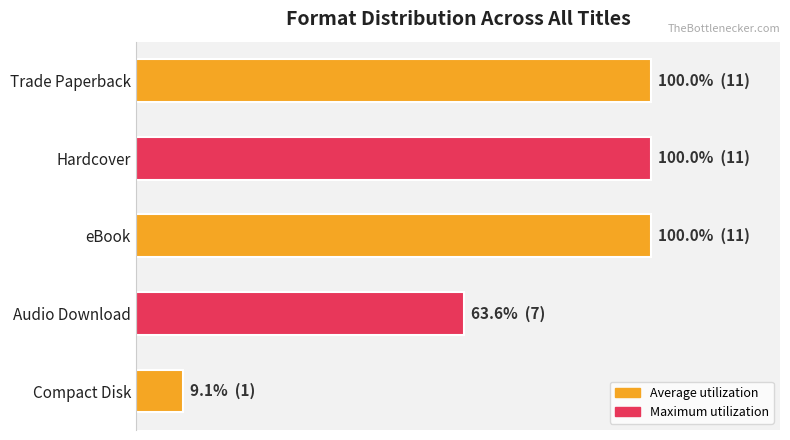

Are the bars horizontal?

Yes